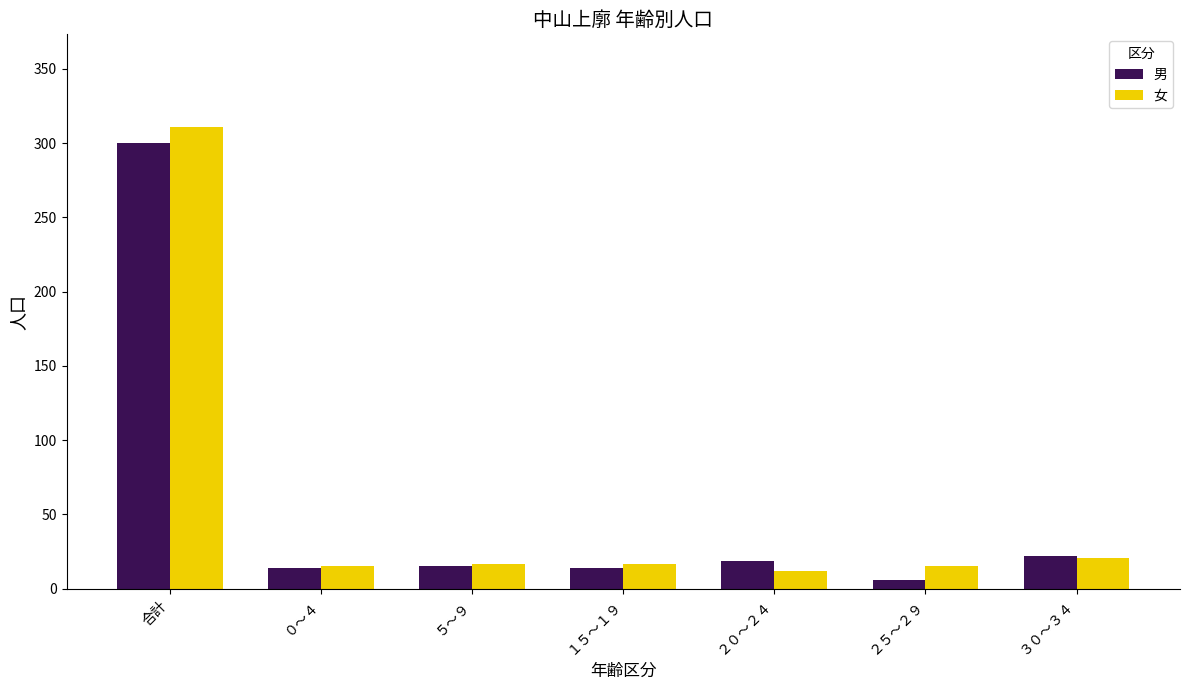

Which series has the largest range (max minus min)?

女